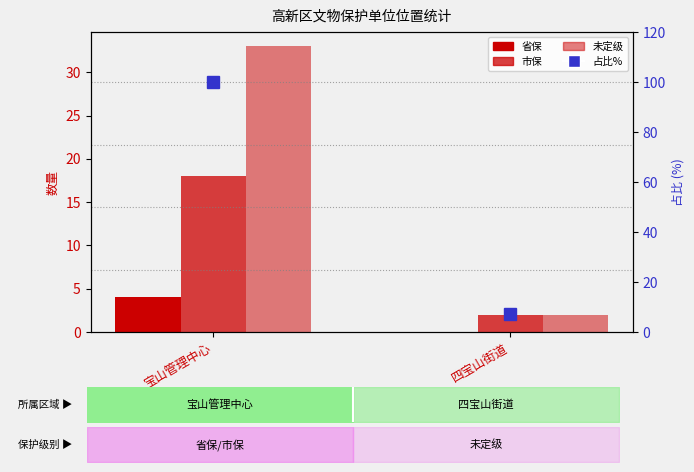

True or false: 占比% has a value of 100.0 at 宝山管理中心.

True